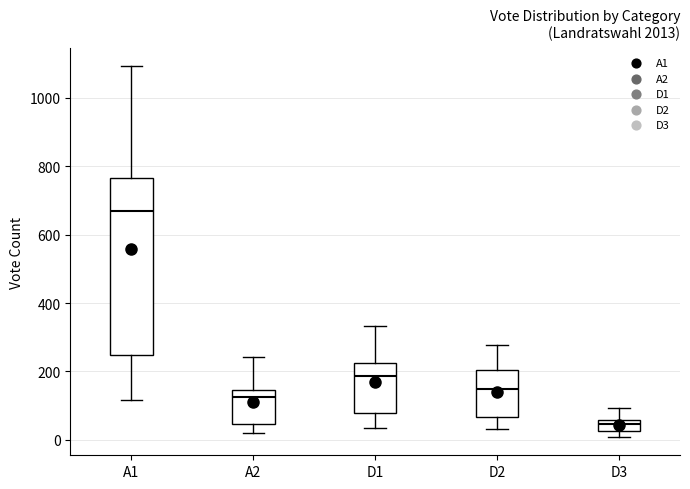

Reading left to right, transcribe this box plot: for each box, give where its median line is, the range the box spans, and where its two whiskers end, as read against the y-axis. The values are not printed on the chart, so give them approximately, as read against the axis.

A1: median 680, box 240 to 760, whiskers 120 to 1100
A2: median 120, box 40 to 140, whiskers 20 to 240
D1: median 180, box 80 to 220, whiskers 40 to 340
D2: median 140, box 60 to 200, whiskers 40 to 280
D3: median 40, box 20 to 60, whiskers 0 to 100